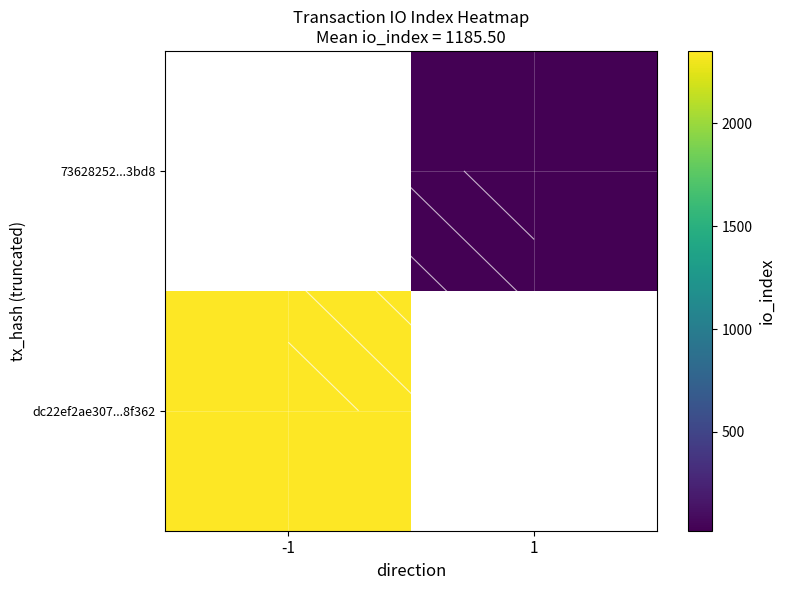

At which label is dc22ef2ae307...8f362 closest to 2351?

-1